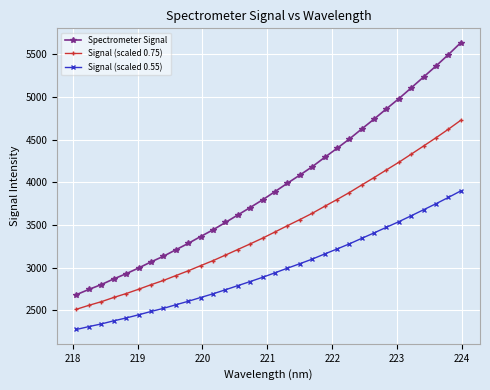

At how many categories does at least one series exceed 4579?

9